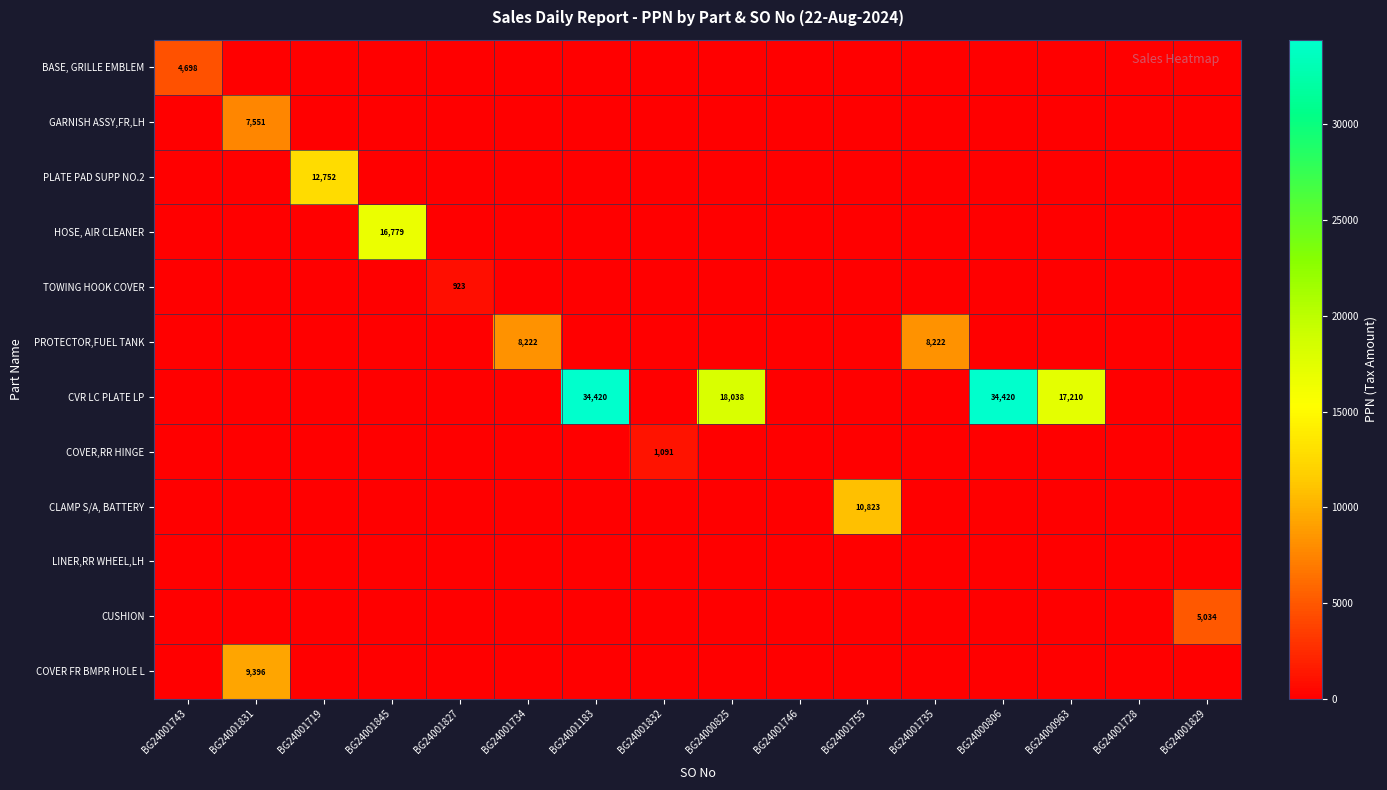

Rank the series by their maximum value, from lowest to highest.

LINER,RR WHEEL,LH, TOWING HOOK COVER, COVER,RR HINGE, BASE, GRILLE EMBLEM, CUSHION, GARNISH ASSY,FR,LH, PROTECTOR,FUEL TANK, COVER FR BMPR HOLE L, CLAMP S/A, BATTERY, PLATE PAD SUPP NO.2, HOSE, AIR CLEANER, CVR LC PLATE LP